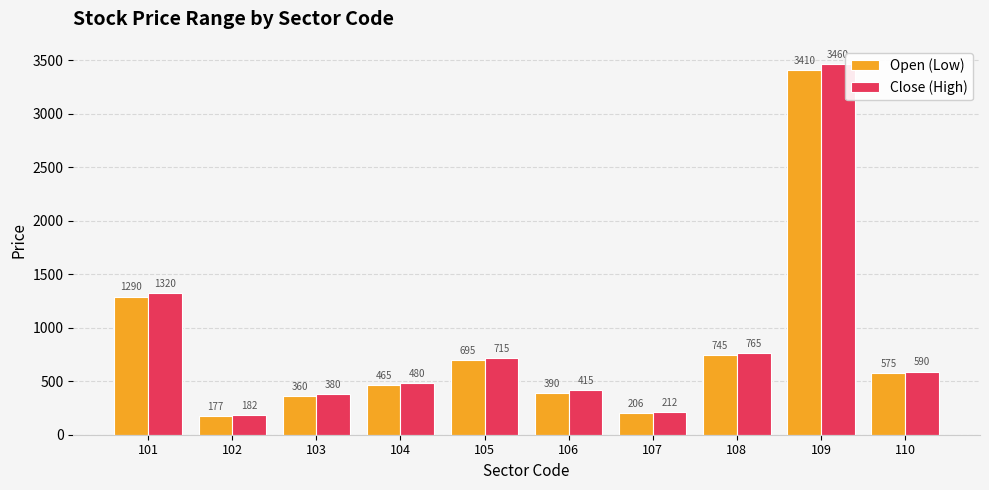

At how many categories does at least one series exceed 513?

5